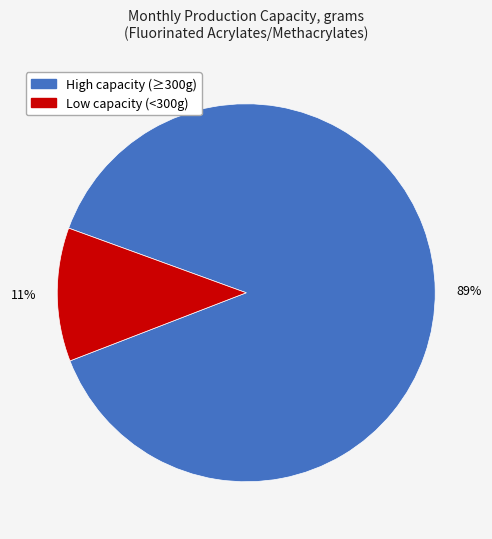

Count the number of slices in the pie.

2